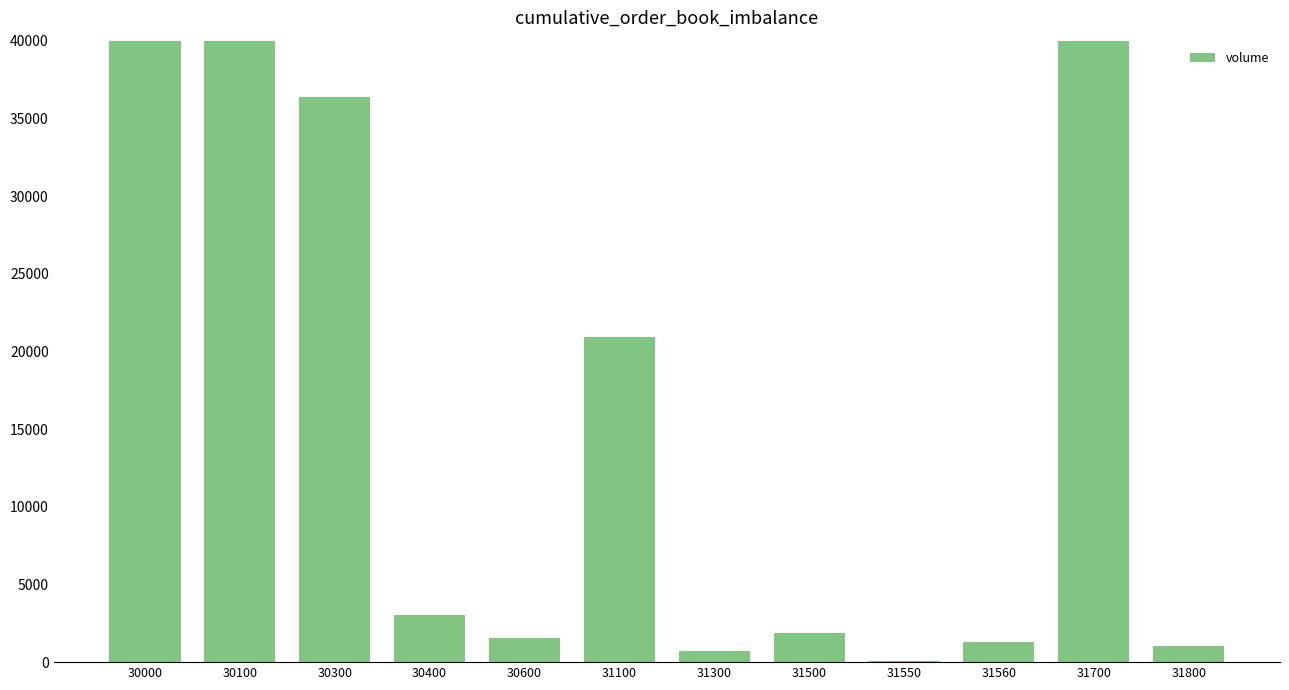

Rank the categories by value from highest to lowest.

30000, 31700, 30100, 30300, 31100, 30400, 31500, 30600, 31560, 31800, 31300, 31550